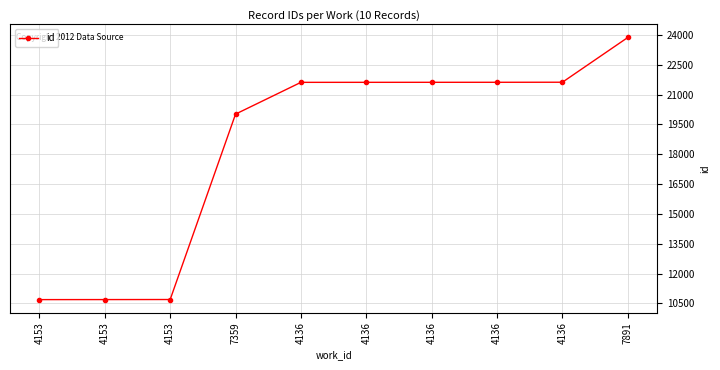

What is the average value?

18403